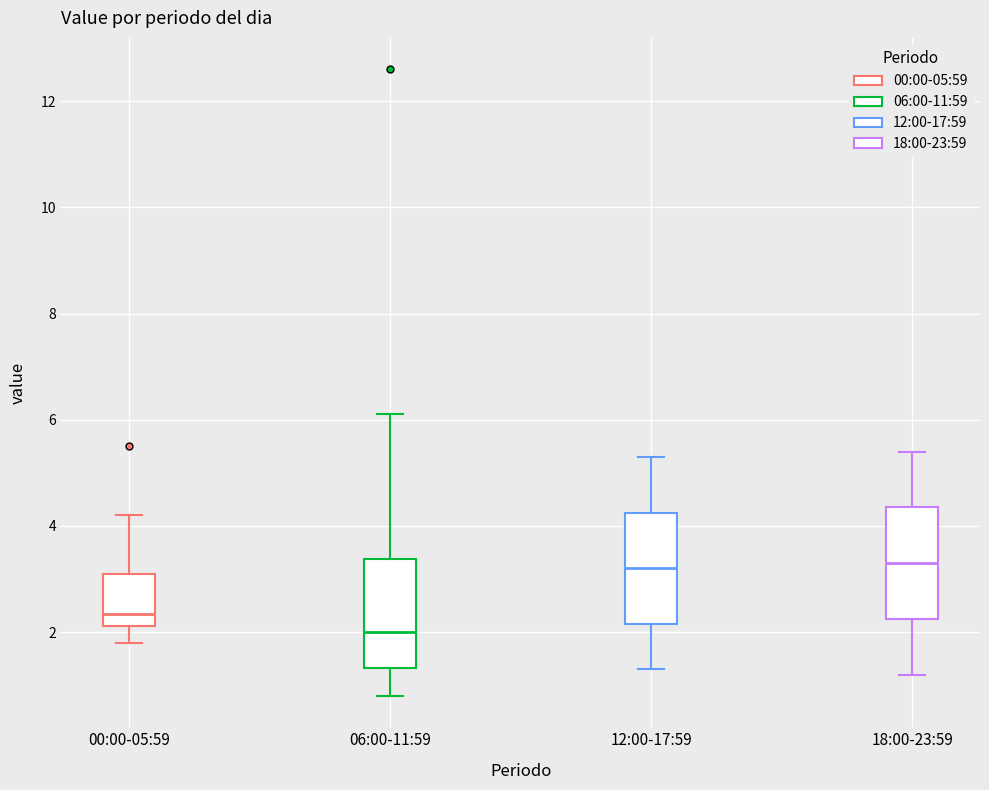

Reading left to right, read every box against the y-axis: the position of its median line, the range the box covers, and the ends of its whiskers. The values are not printed on the chart, so give them approximately, as read against the axis.

00:00-05:59: median 2.4, box 2.2 to 3.2, whiskers 1.8 to 4.2
06:00-11:59: median 2.0, box 1.4 to 3.4, whiskers 0.8 to 6.2
12:00-17:59: median 3.2, box 2.2 to 4.2, whiskers 1.4 to 5.4
18:00-23:59: median 3.4, box 2.2 to 4.4, whiskers 1.2 to 5.4